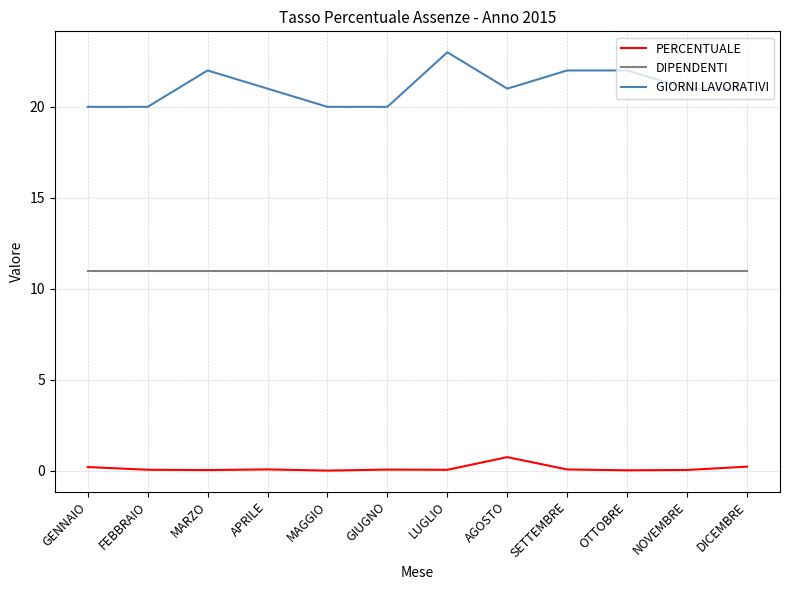

Between MAGGIO and LUGLIO, which series saw the biggest shift?

GIORNI LAVORATIVI